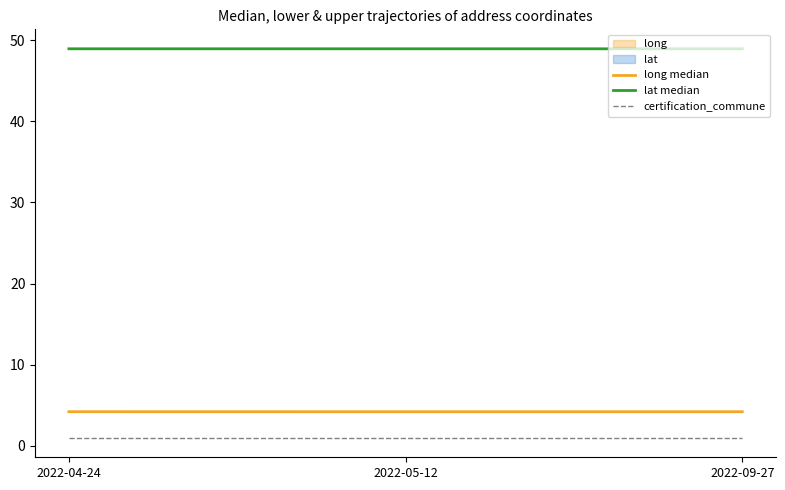

What position from the right is 2022-05-12?

2